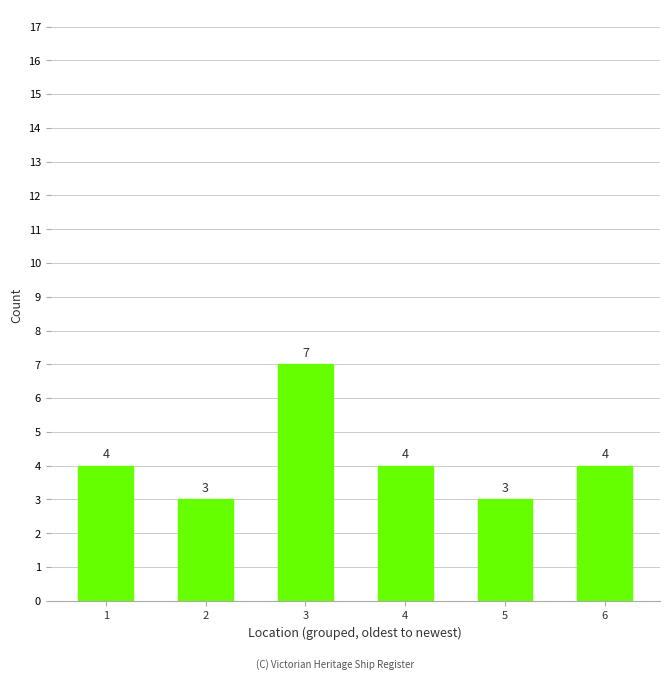

Reading left to right, extract all data points from this chart.

4	3	7	4	3	4